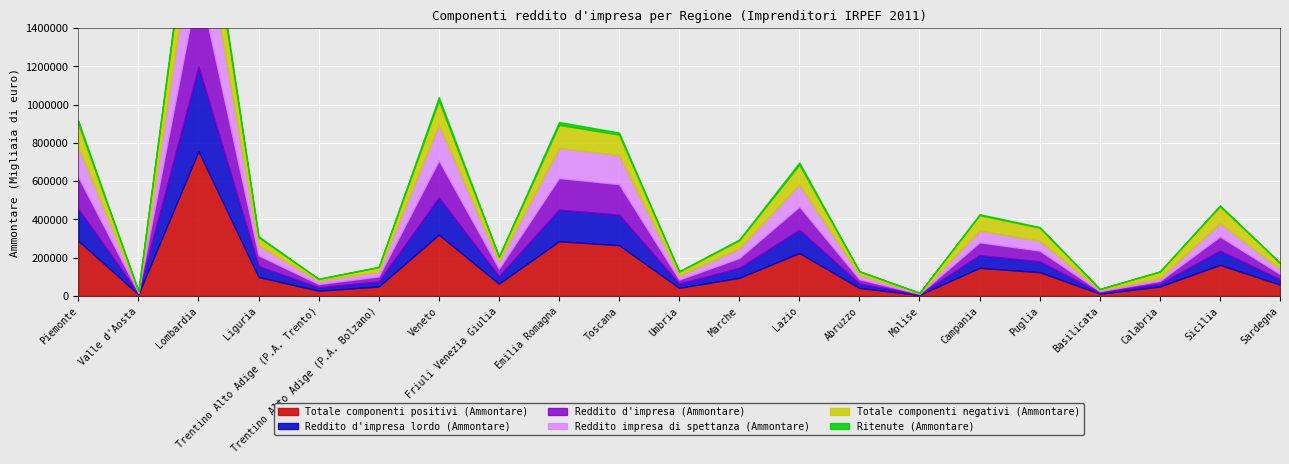

Which series has the widest spread of values?

Totale componenti positivi (Ammontare)